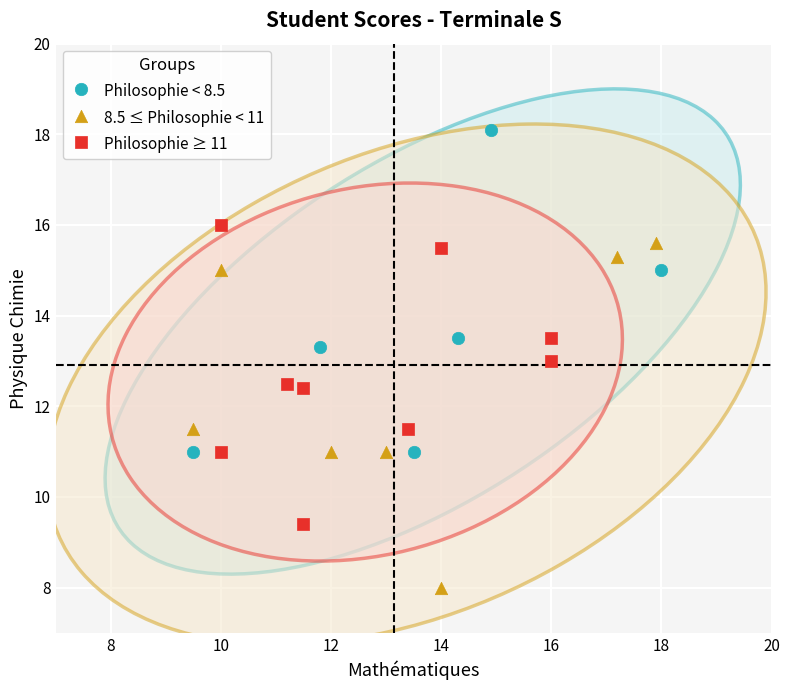

Which series reaches the maximum Y coordinate?

Philosophie < 8.5